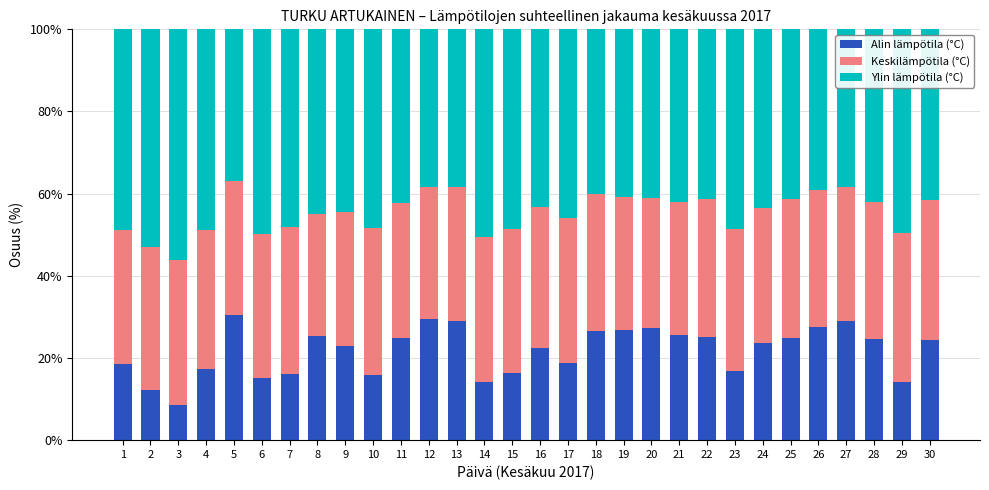

What is the difference between the second highest and minimum values in the Alin lämpötila (°C) series?

20.9